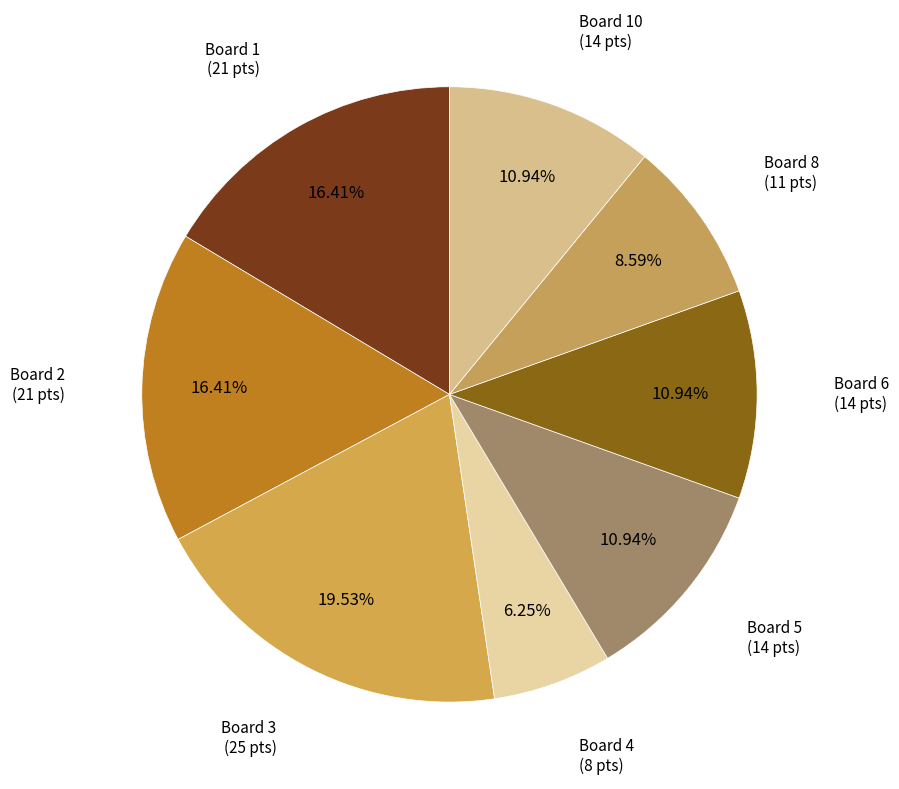

Which category has the biggest portion of the pie?

Board 3 (25 pts)